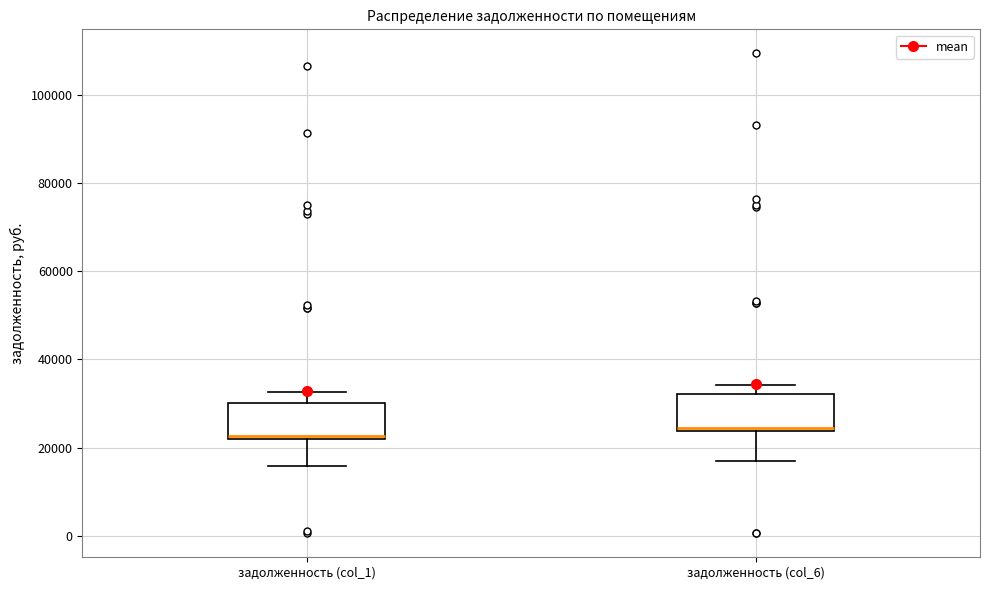

Reading left to right, read every box against the y-axis: the position of its median line, the range the box covers, and the ends of its whiskers. The values are not printed on the chart, so give them approximately, as read against the axis.

задолженность (col_1): median 22000, box 22000 to 30000, whiskers 16000 to 32000
задолженность (col_6): median 24000 (just above the box's lower edge), box 24000 to 32000, whiskers 18000 to 34000